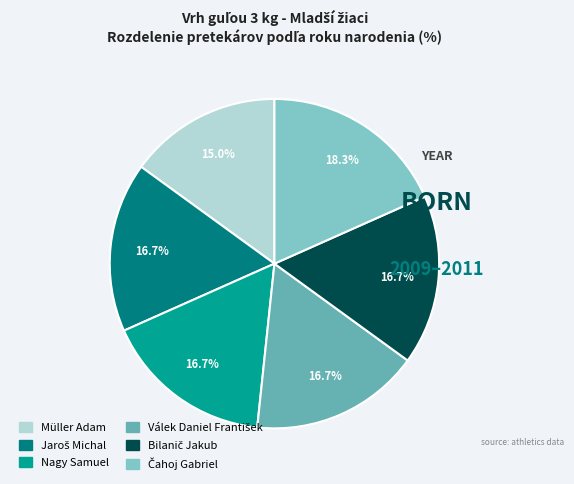

How many segments does this pie chart have?

6